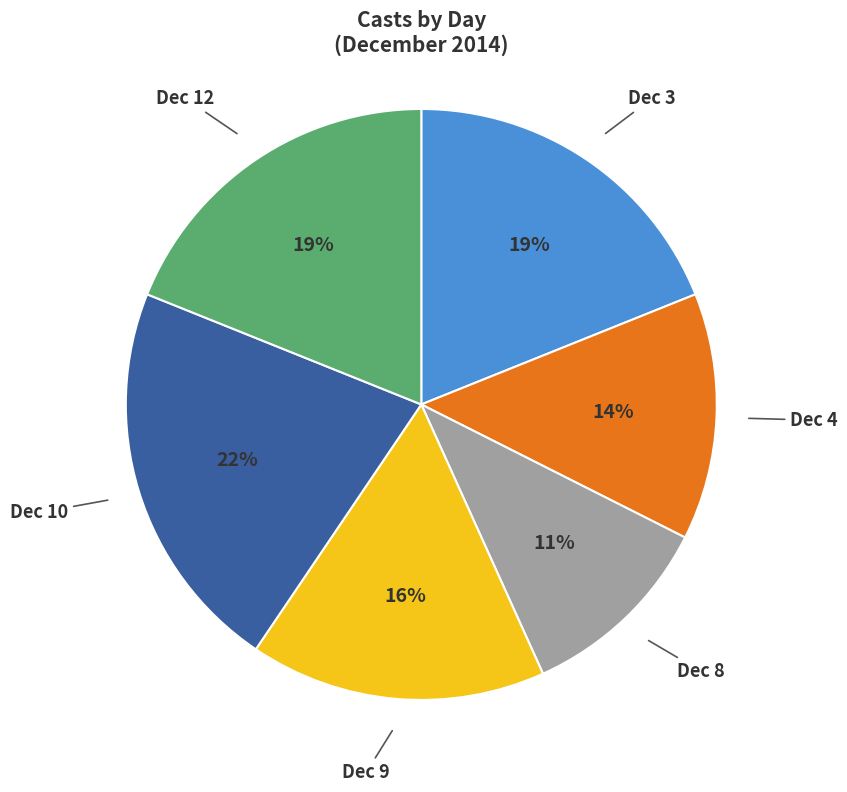

What percentage is the Dec 10 slice, to the nearest percent?

22%